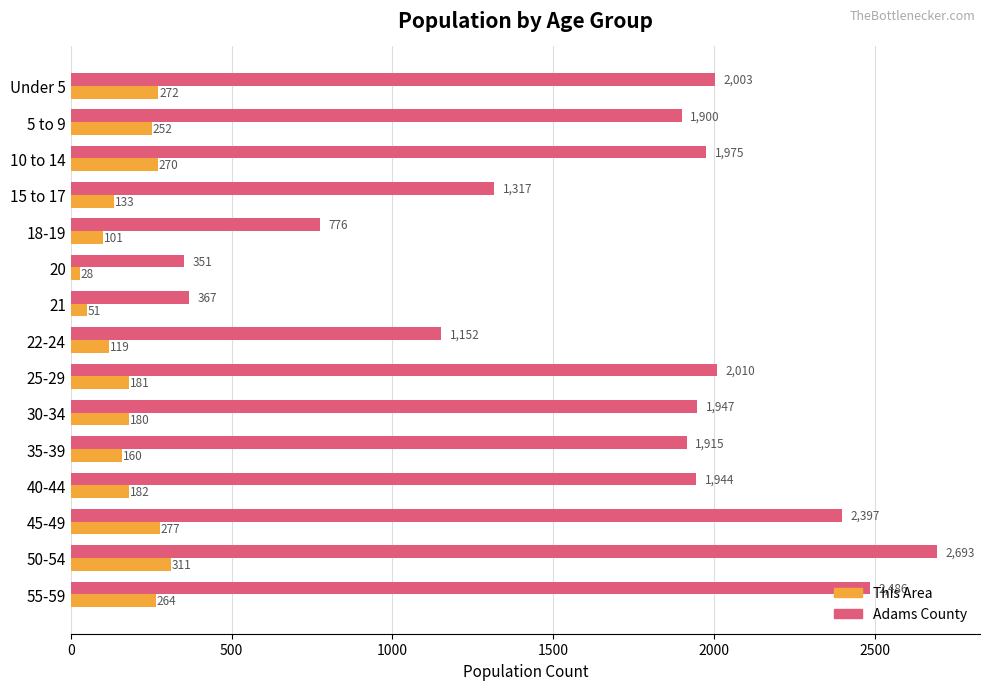

True or false: This Area has a value of 252 at 5 to 9.

True